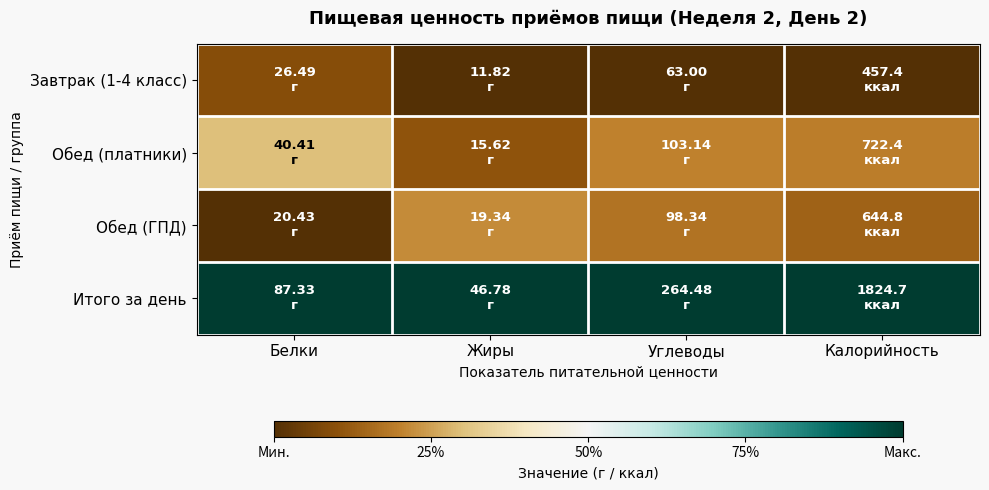

At how many categories does at least one series exceed 0?

4